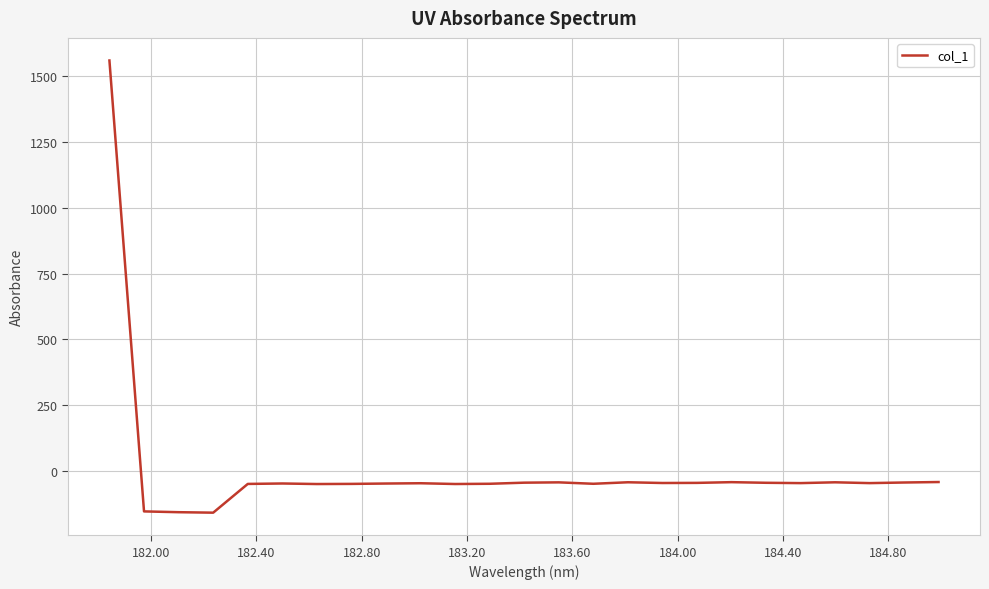

How many values are below zero?

24